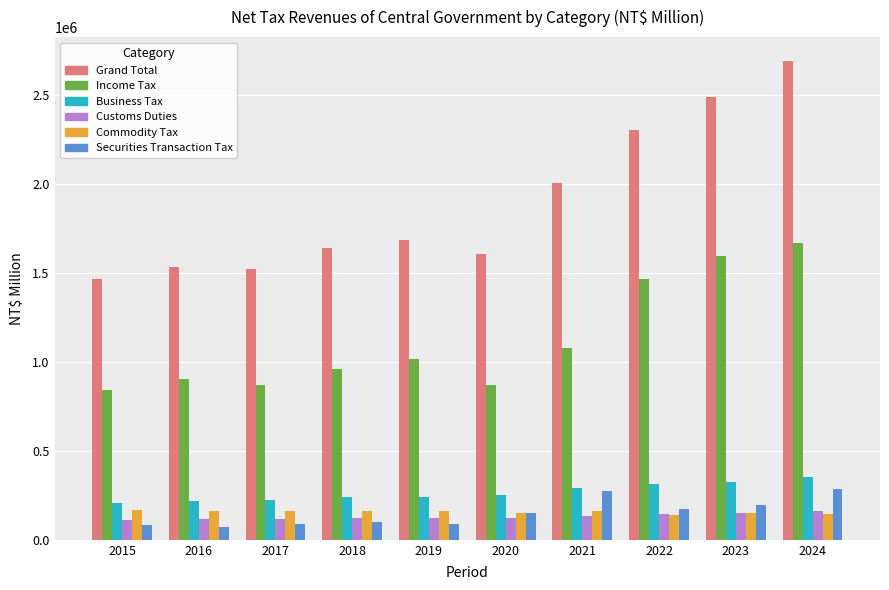

At 2019, list the series in order from smallest to largest.

Securities Transaction Tax, Customs Duties, Commodity Tax, Business Tax, Income Tax, Grand Total